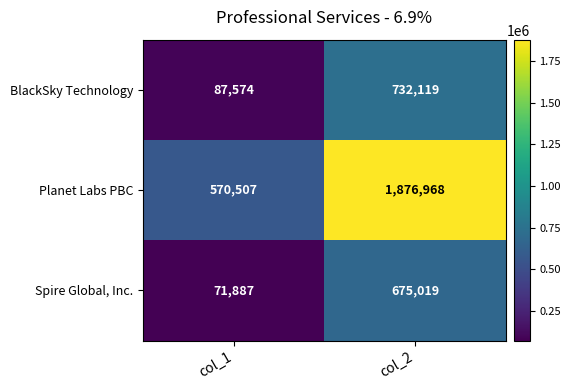

True or false: BlackSky Technology has a value of 443013 at col_2.

False